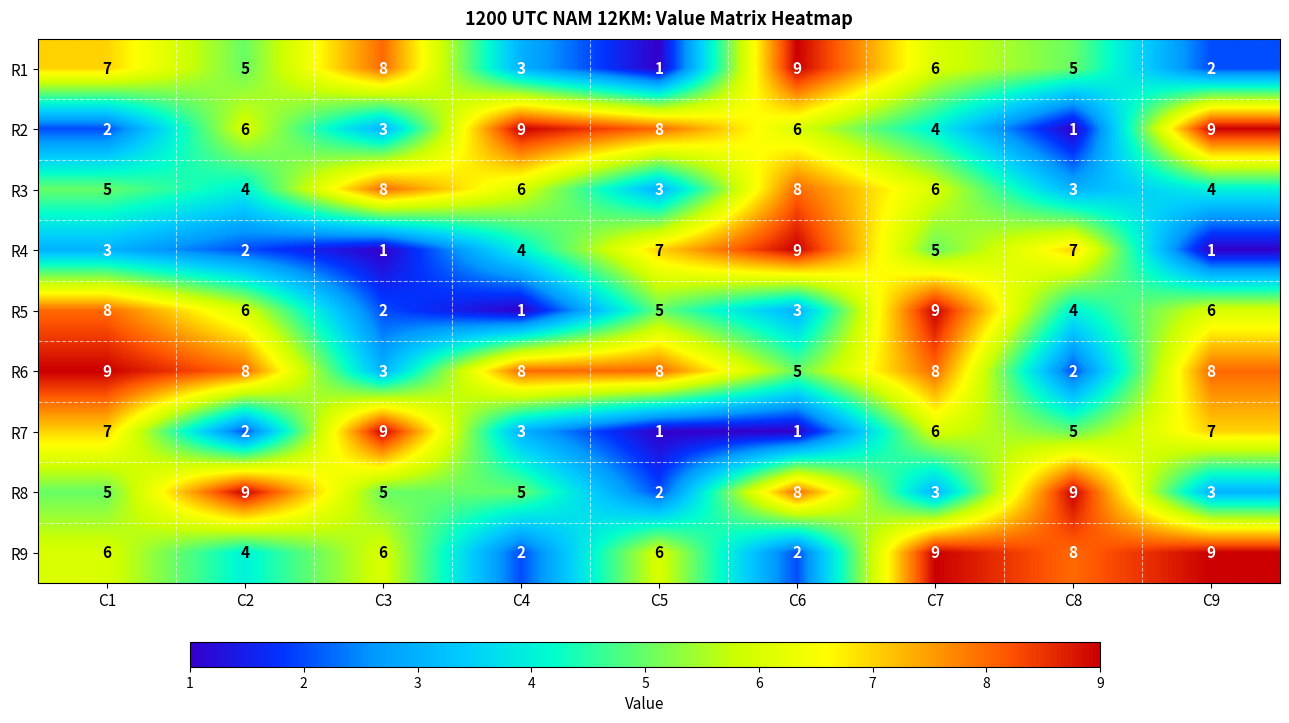

What is the maximum value shown in the chart?

9